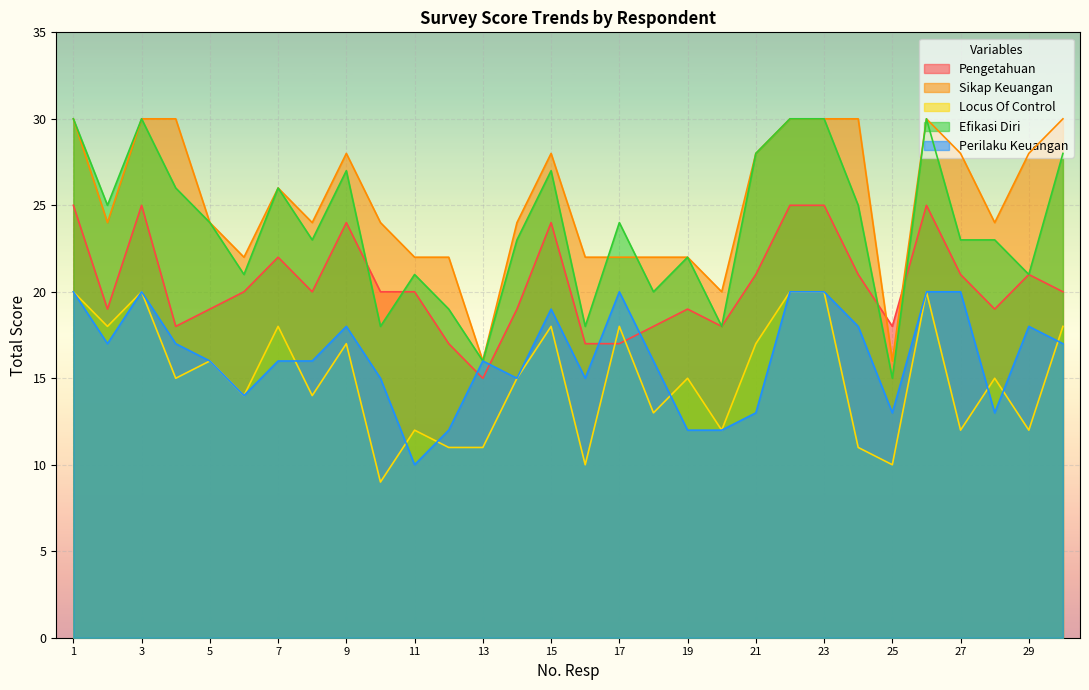

Which series has the widest spread of values?

Efikasi Diri